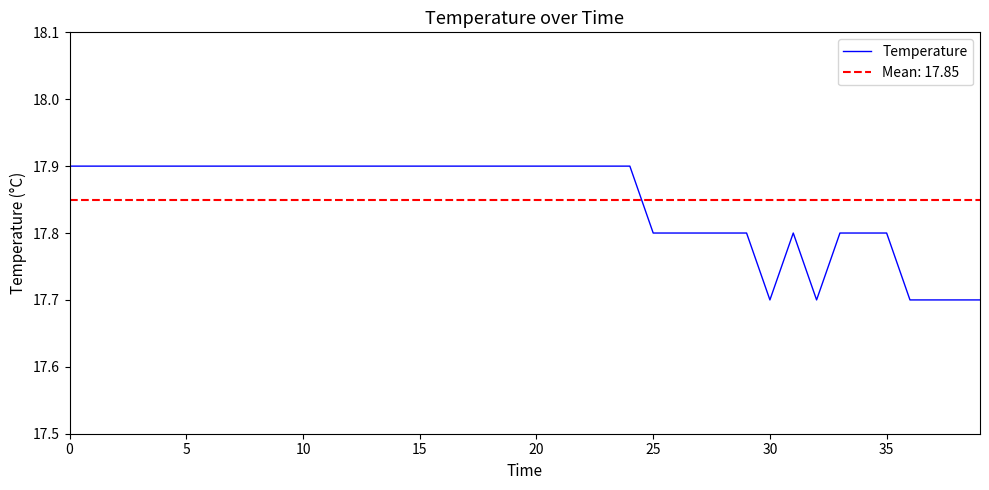

Does the chart display data point markers on the line(s)?

No